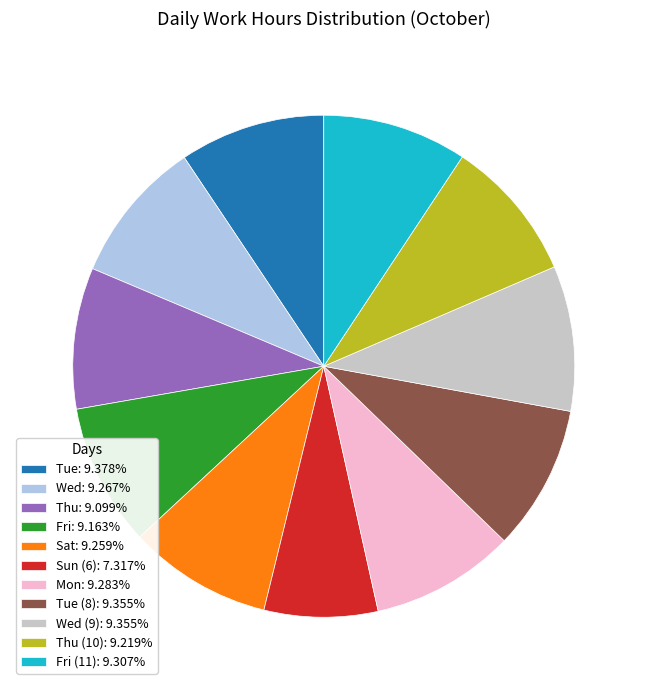

How many segments does this pie chart have?

11